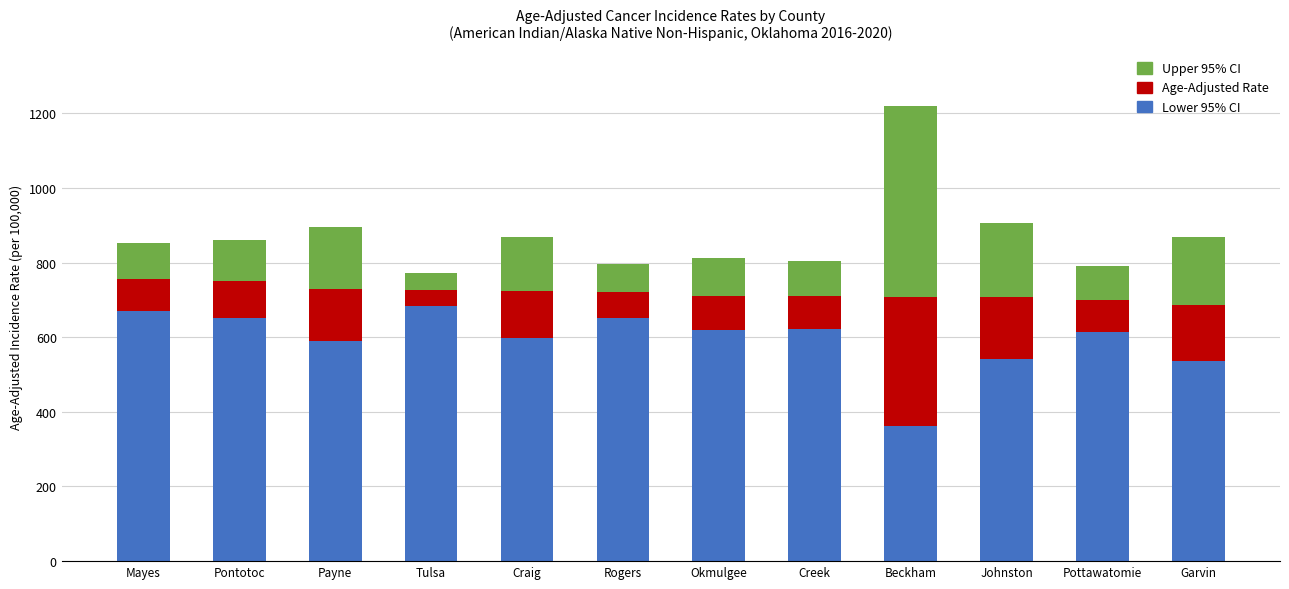

What is the lowest value of the Lower 95% CI series?

361.5